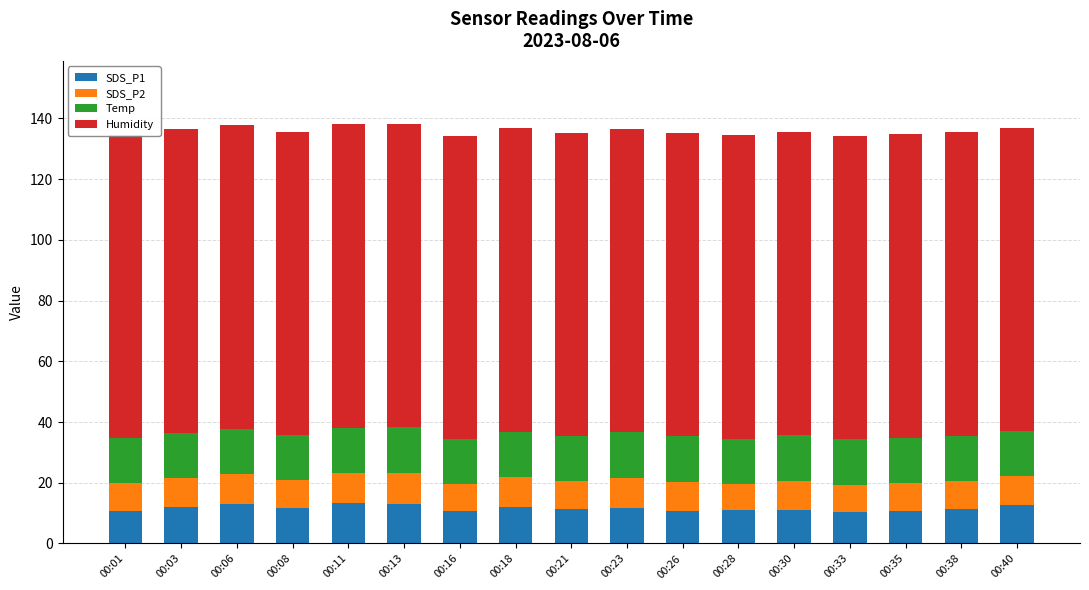

What is the sum of the Temp values at 00:21 and 00:26?

29.9